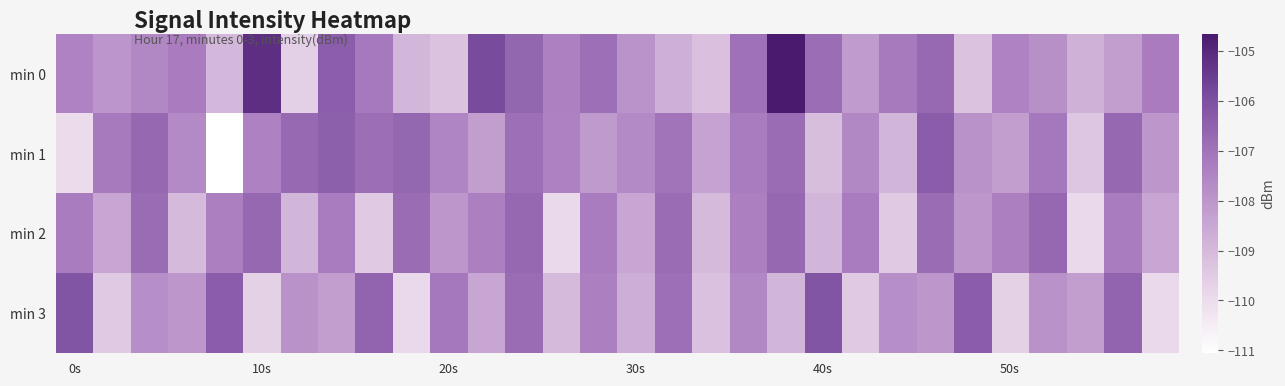

Rank the series by their average value, from lowest to highest.

min 3, min 2, min 1, min 0